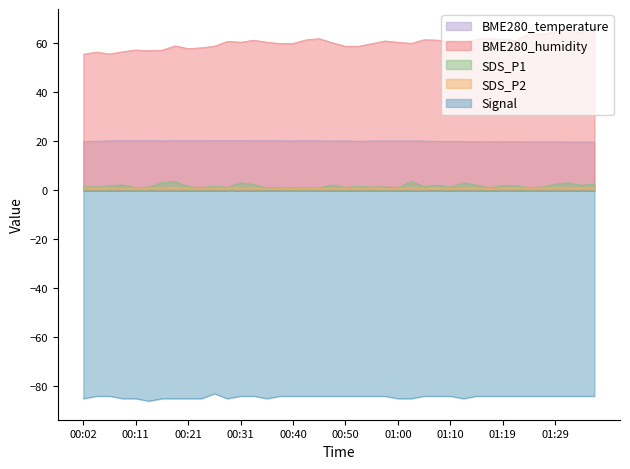

What are all the series names shown in the legend?

BME280_temperature, BME280_humidity, SDS_P1, SDS_P2, Signal